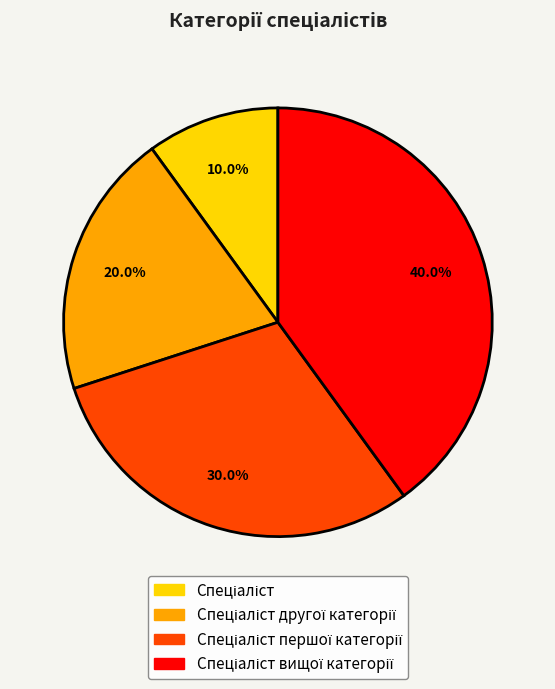

Is there any slice that represents more than half of the pie?

No